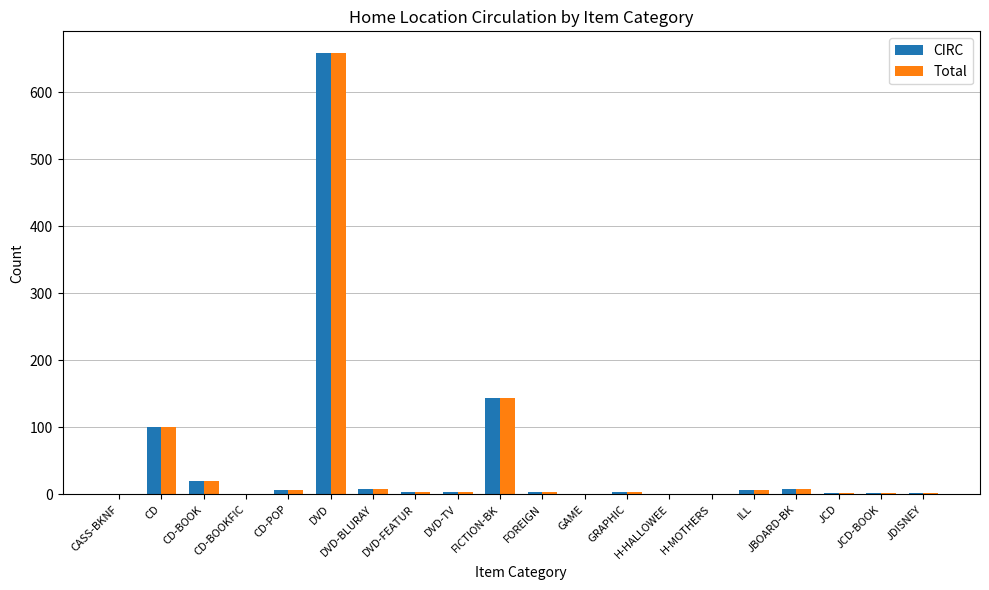

What is the total value across all series at DVD-FEATUR?

8